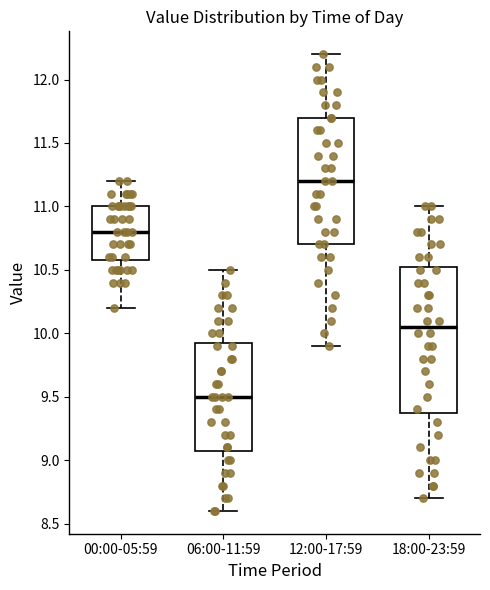

Where does the median line of the box for 12:00-17:59 sit on the y-axis? The values are not printed on the chart, so give them approximately, as read against the axis.

11.20